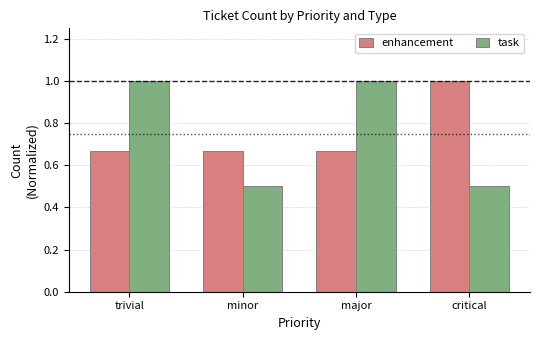

What position from the left is minor?

2